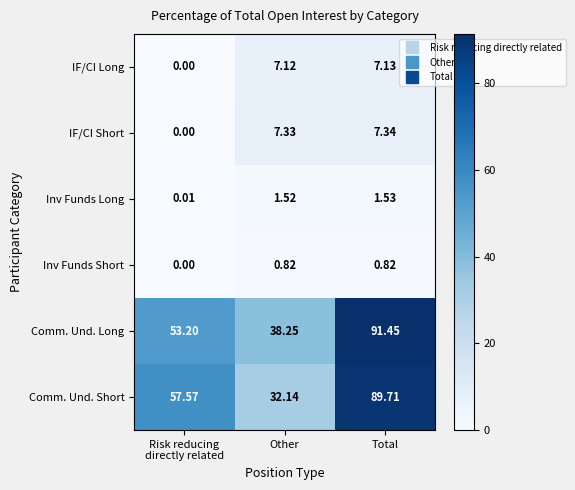

Count the number of data series in this chart.

6